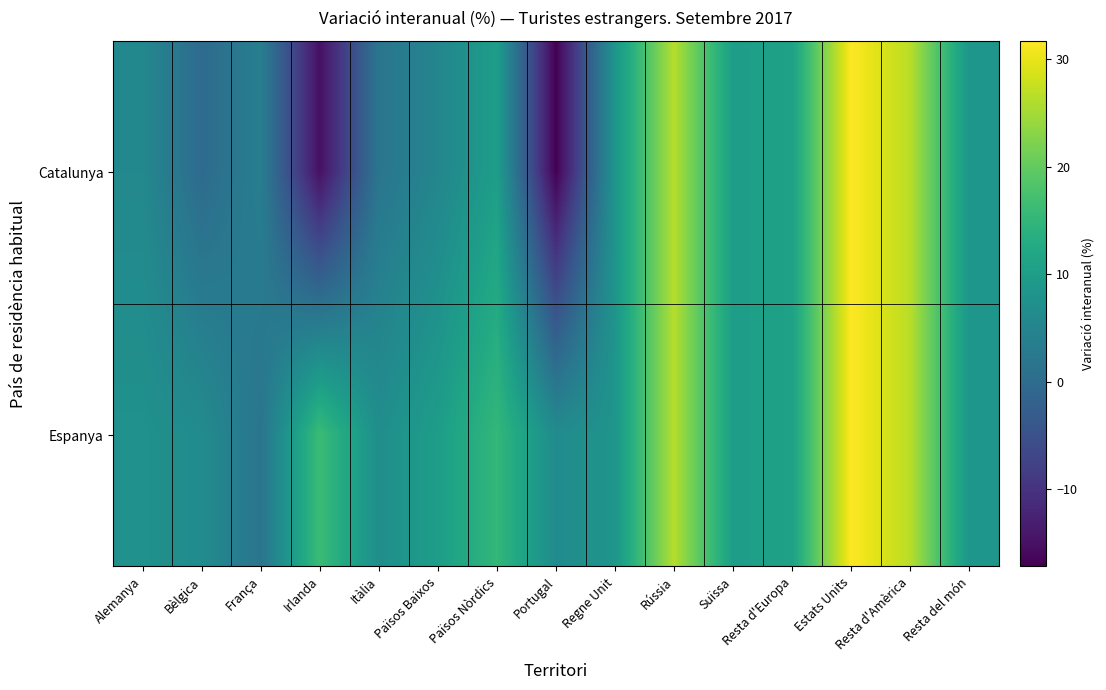

What is the minimum value shown in the chart?

-17.2